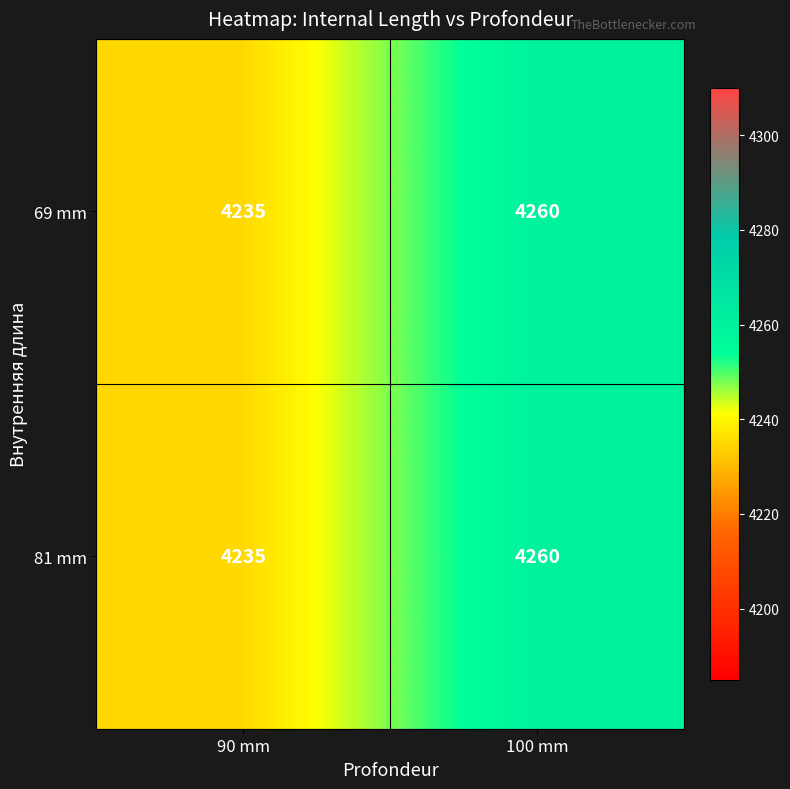

The value of 69 mm at 100 mm is 6787. True or false?

False